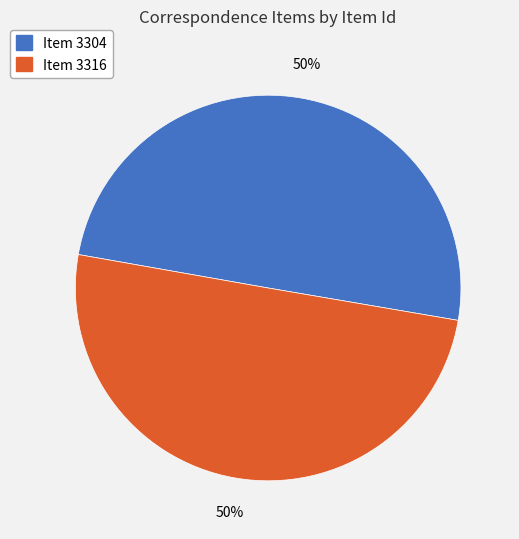

How many slices are in this pie chart?

2